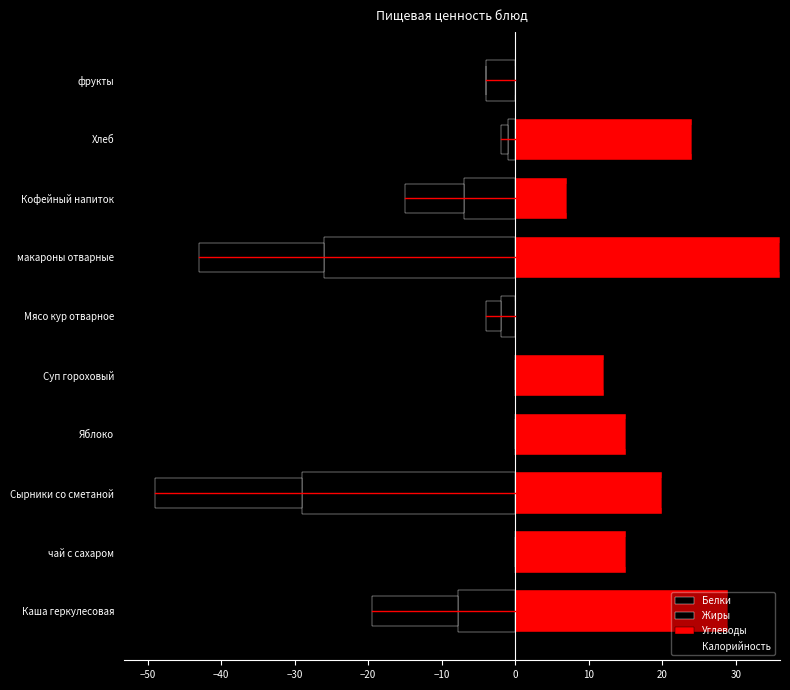

What is the sum of all Белки values?

-76.8